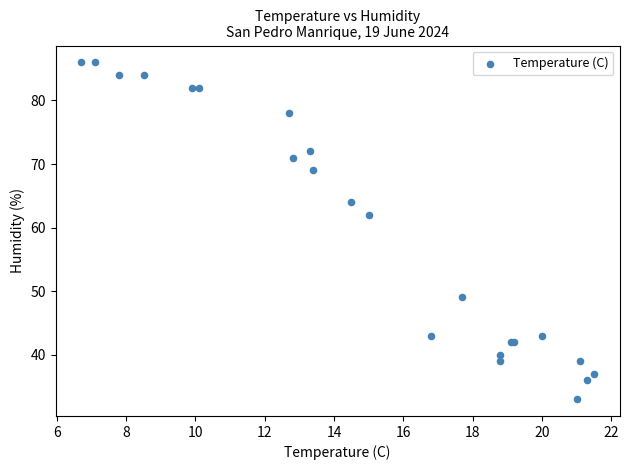

What Y value in the scatter plot is closest to 59?

62